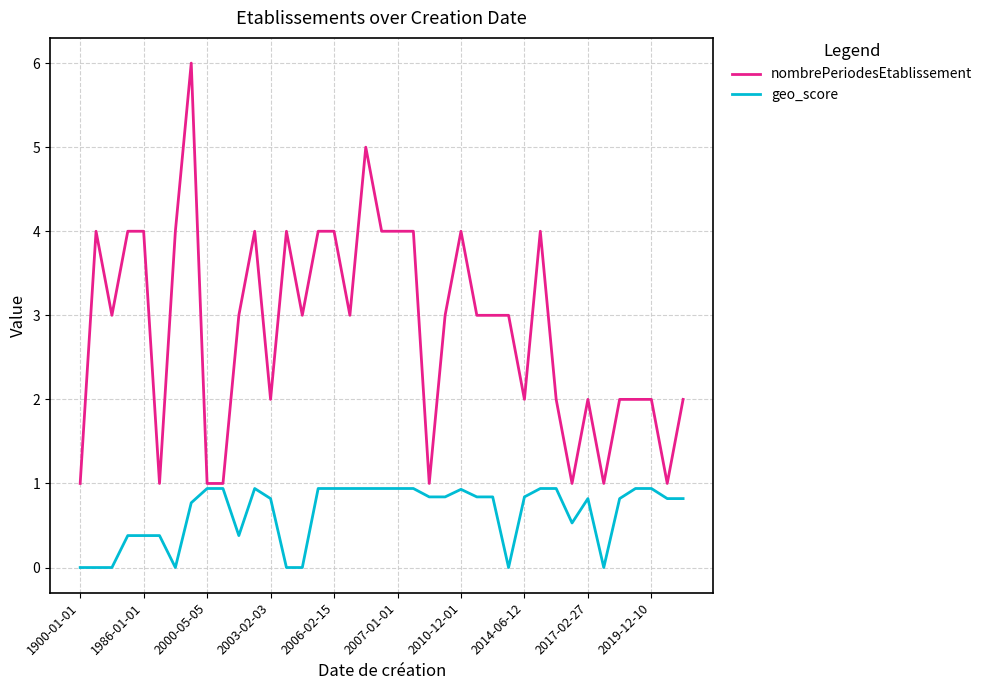

Does the chart have visible grid lines?

Yes